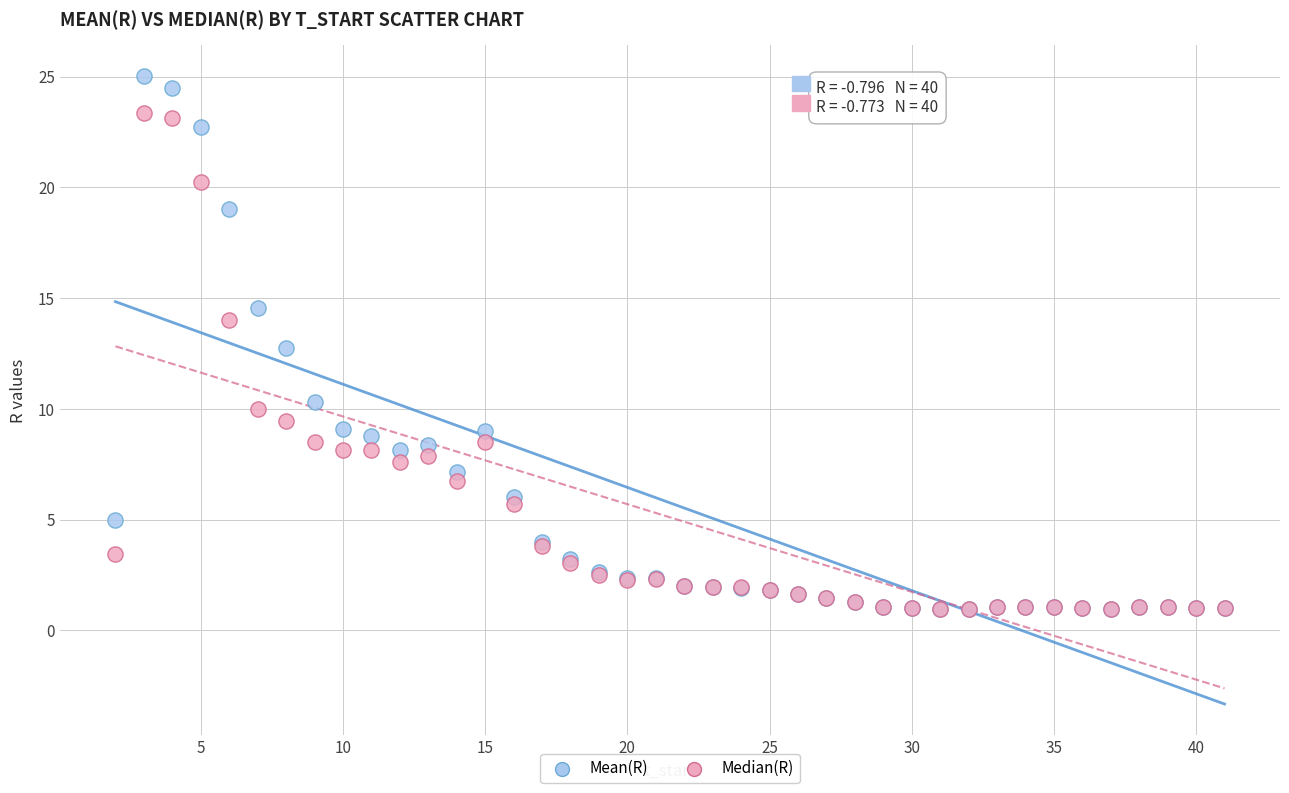

Across all series, what Y value is closest to 12?

12.8